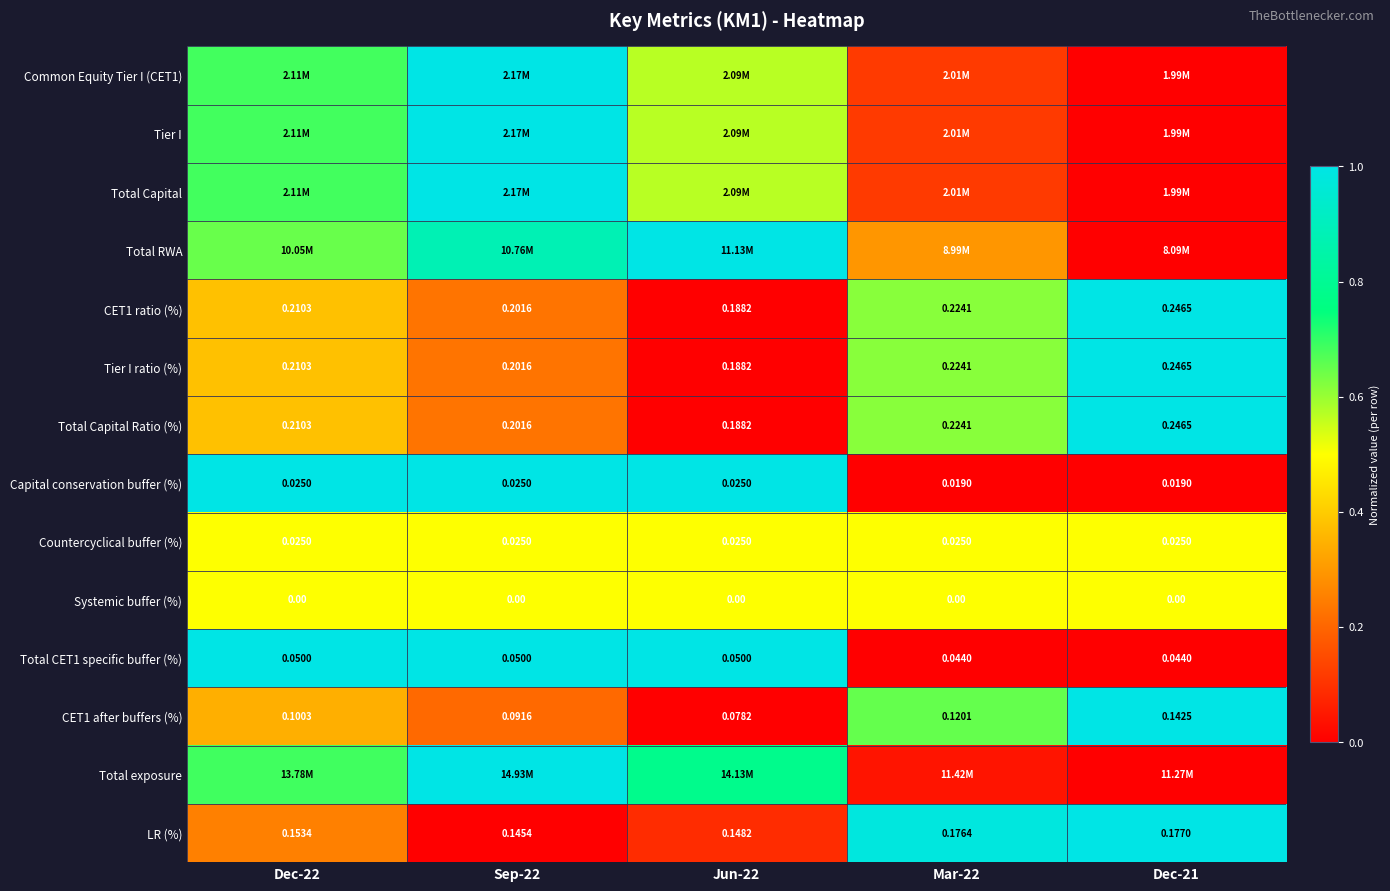

At which label does Total CET1 specific buffer (%) reach its minimum?

Mar-22